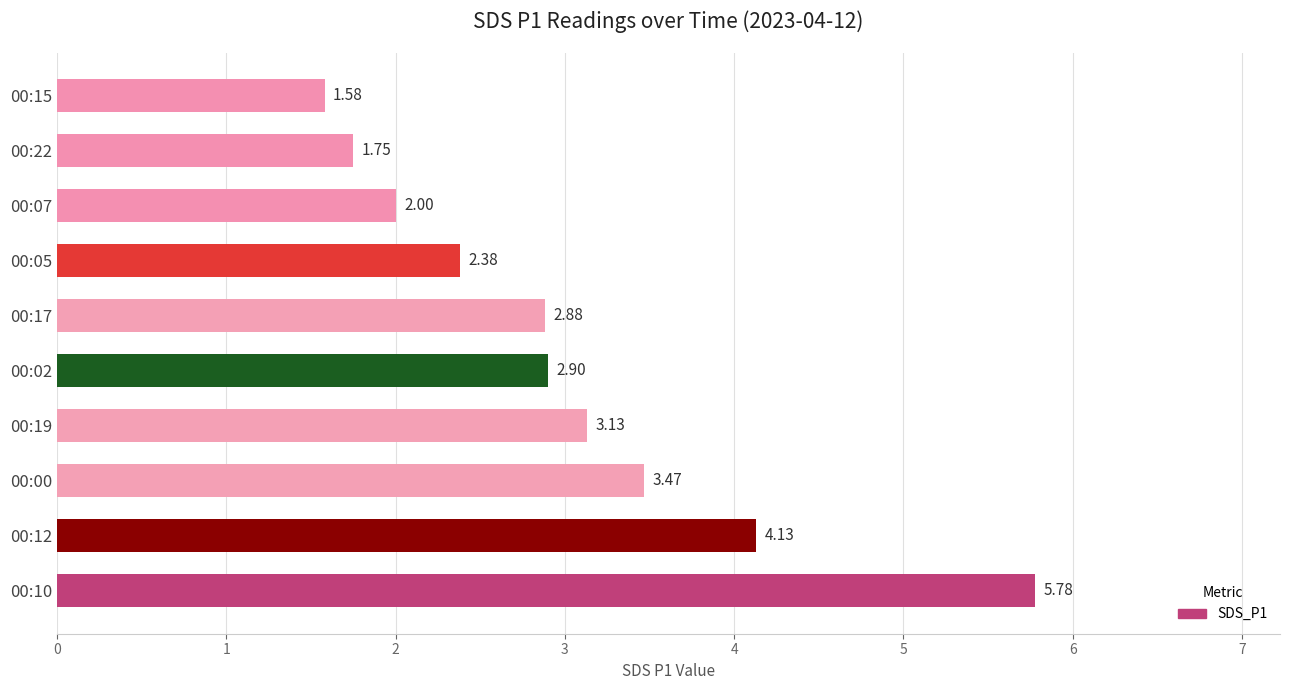

Rank the categories by value from lowest to highest.

00:15, 00:22, 00:07, 00:05, 00:17, 00:02, 00:19, 00:00, 00:12, 00:10